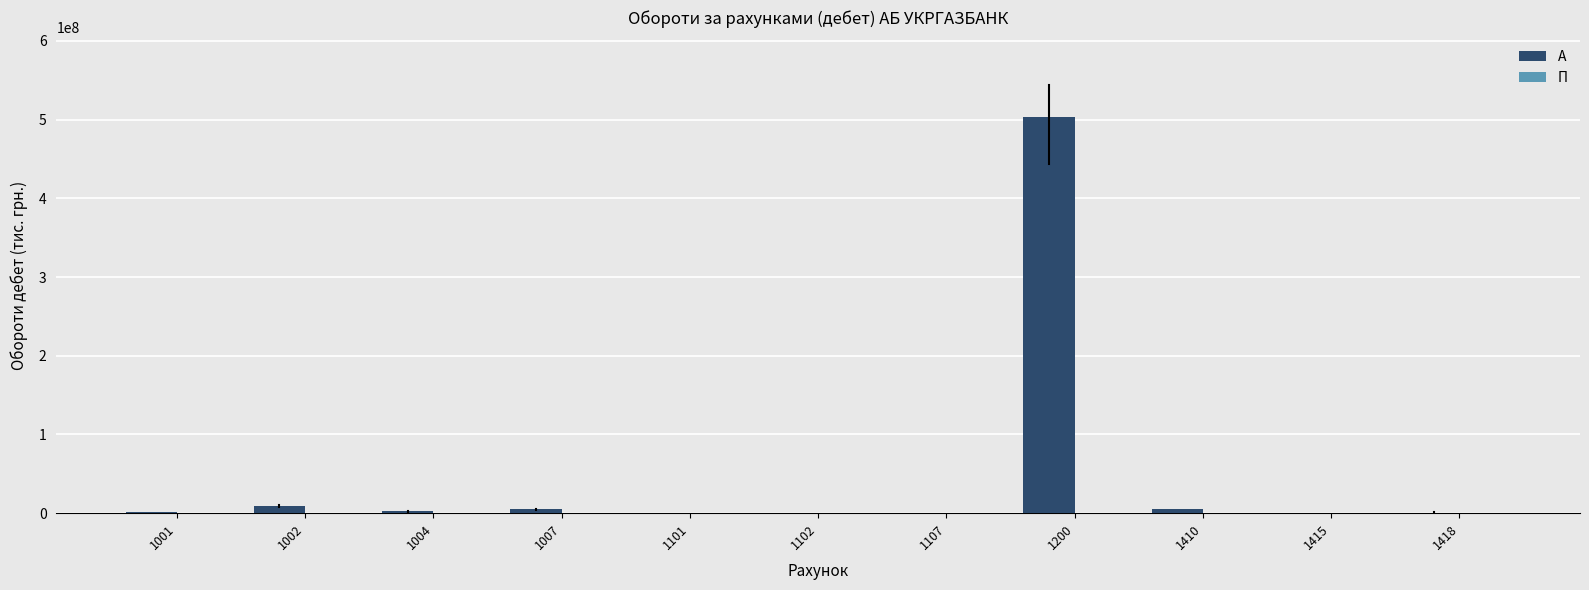

What is the sum of all А values?

527775714